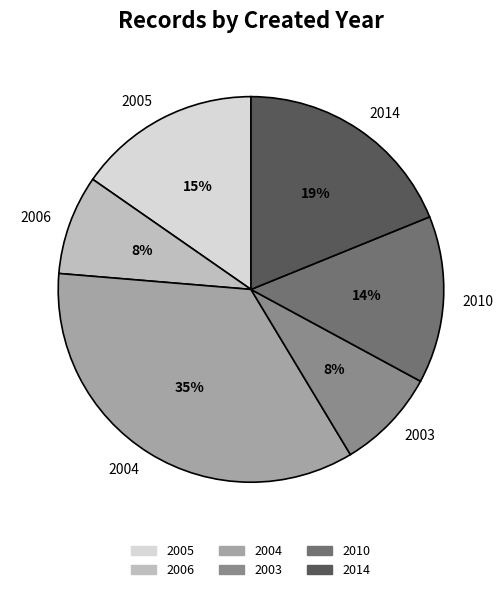

How many segments does this pie chart have?

6